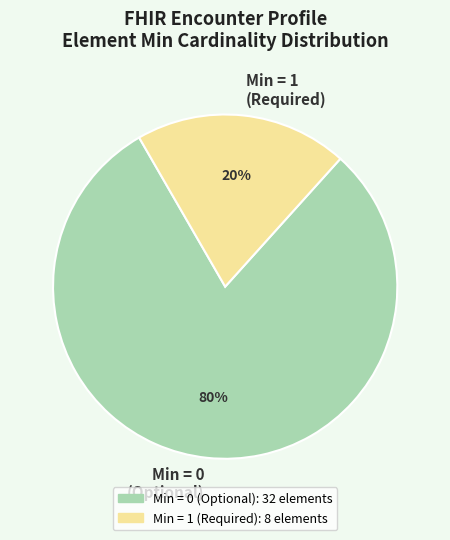

Is Min = 0 (Optional) the majority of the pie?

Yes